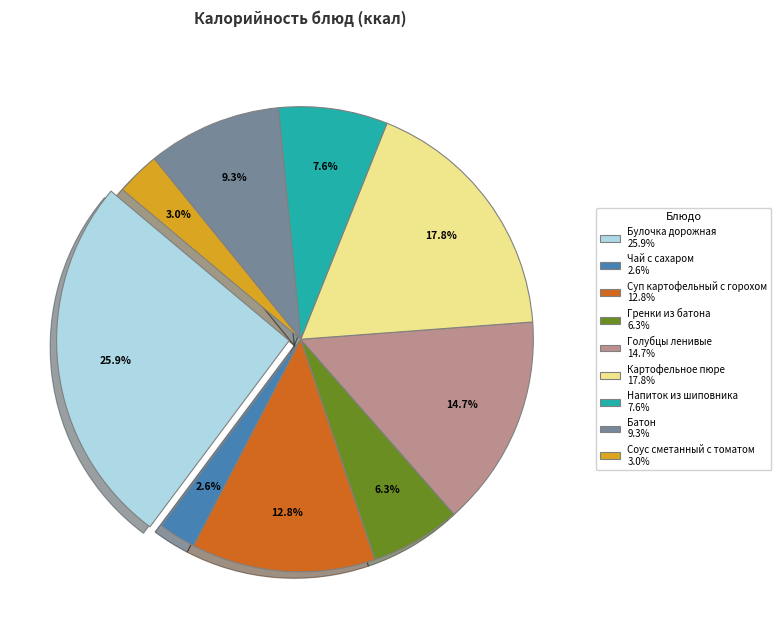

True or false: Голубцы ленивые accounts for 15% of the total.

True